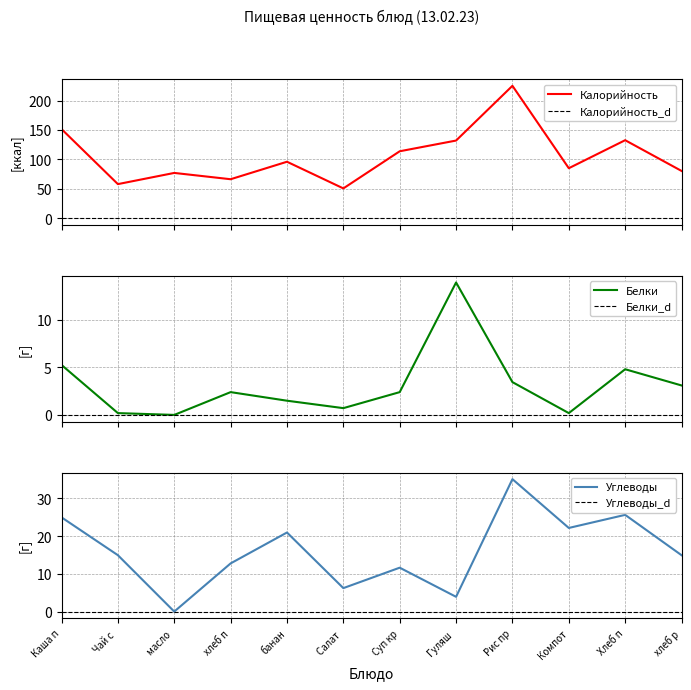

What is the average value of the Калорийность series?

105.7